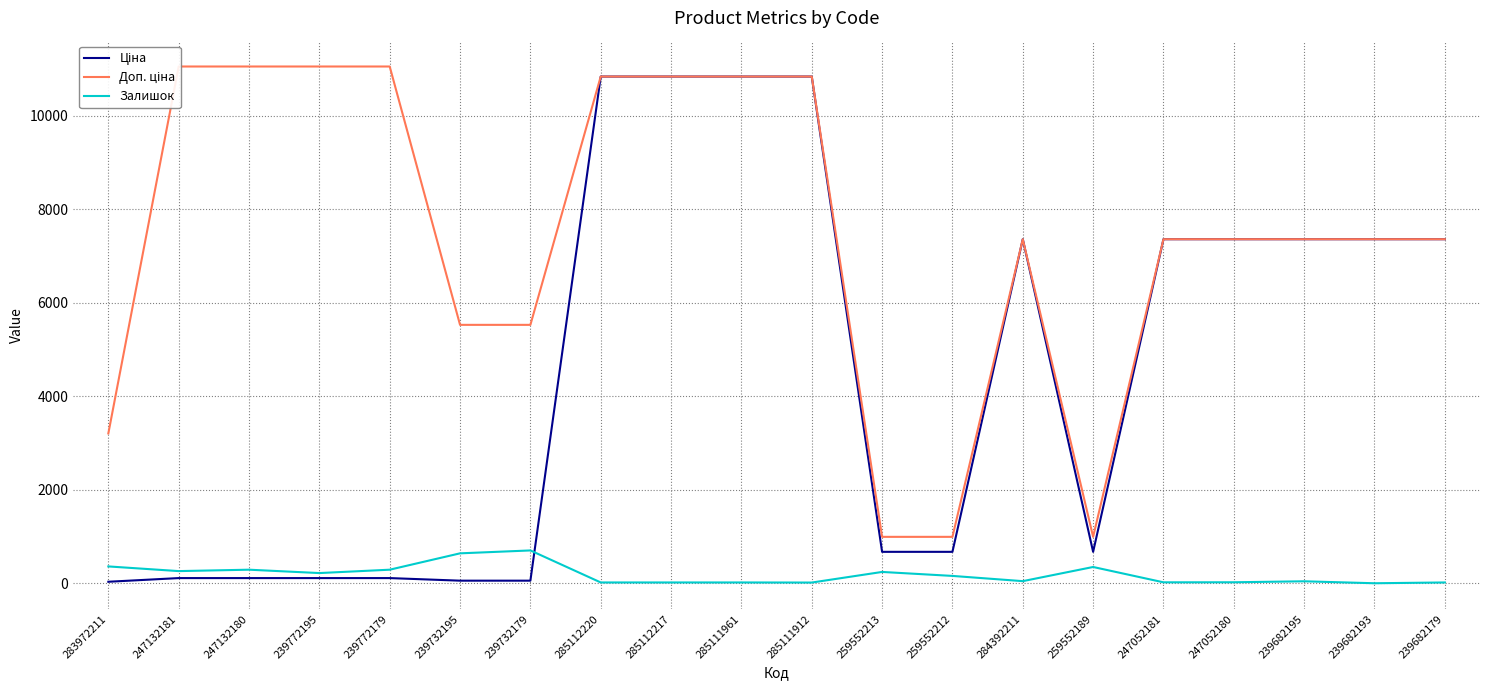

What is the total value across all series at 239772195?

11383.5